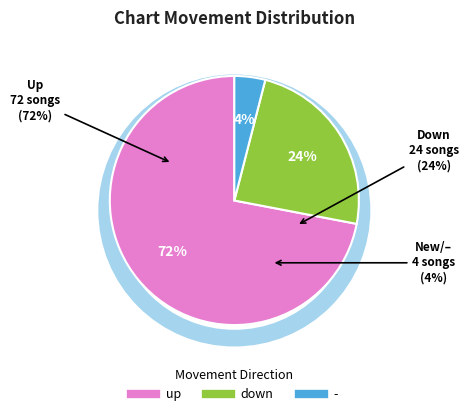

Rank the categories by value from highest to lowest.

up, down, -